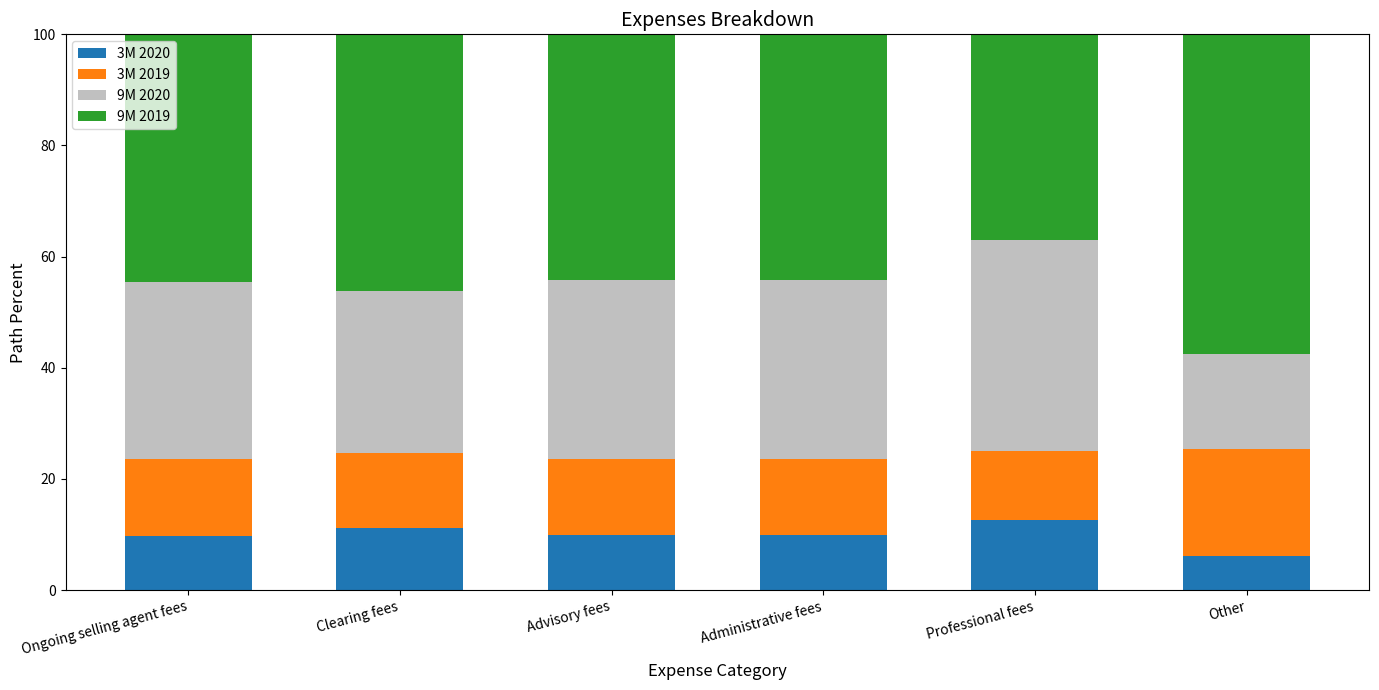

At which label does 3M 2020 reach its minimum?

Other